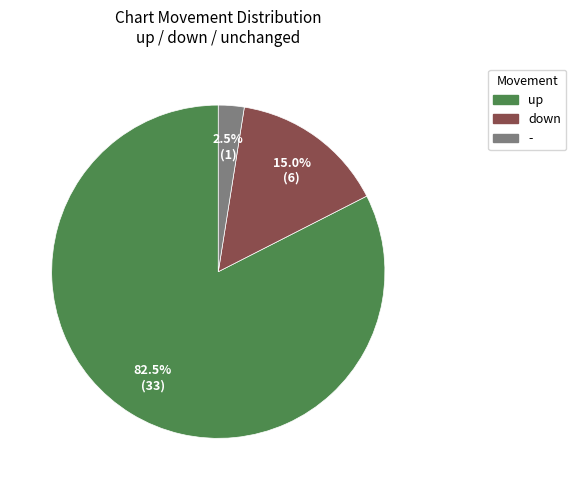

What percentage do - and down together represent?

17.5%